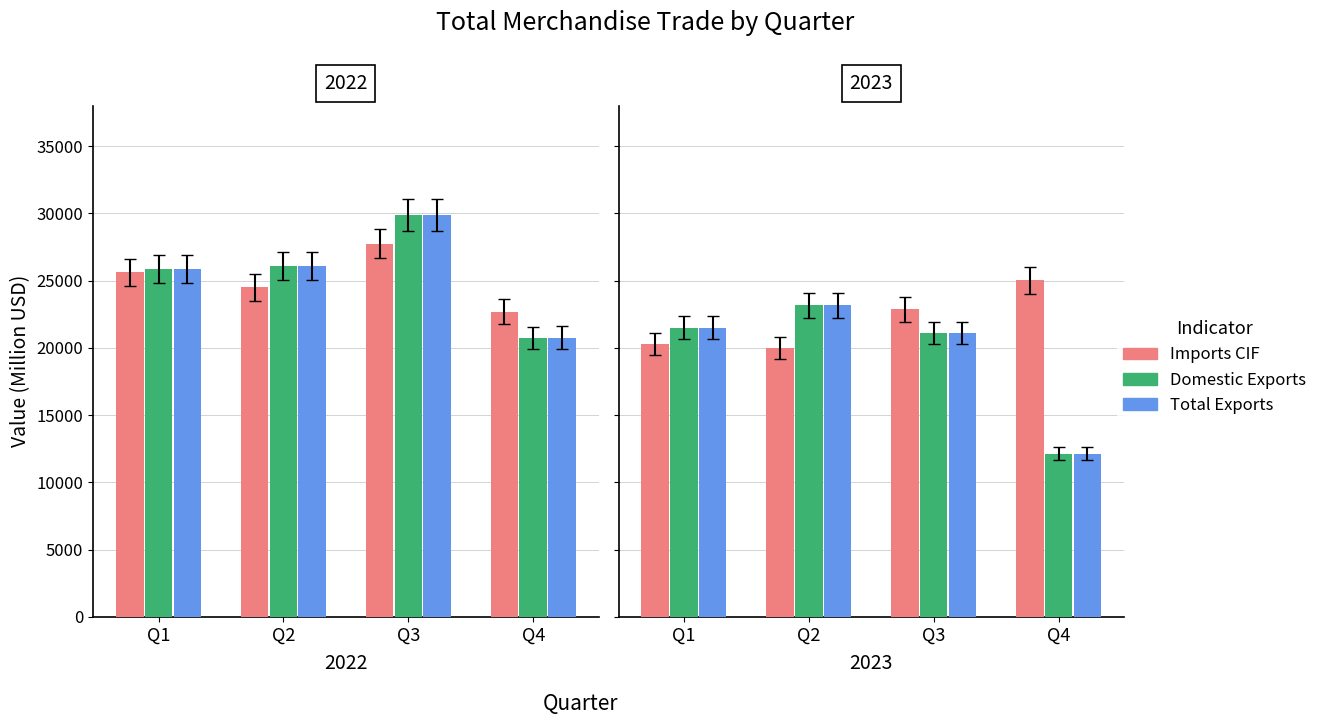

How many bars are there in each group?

3